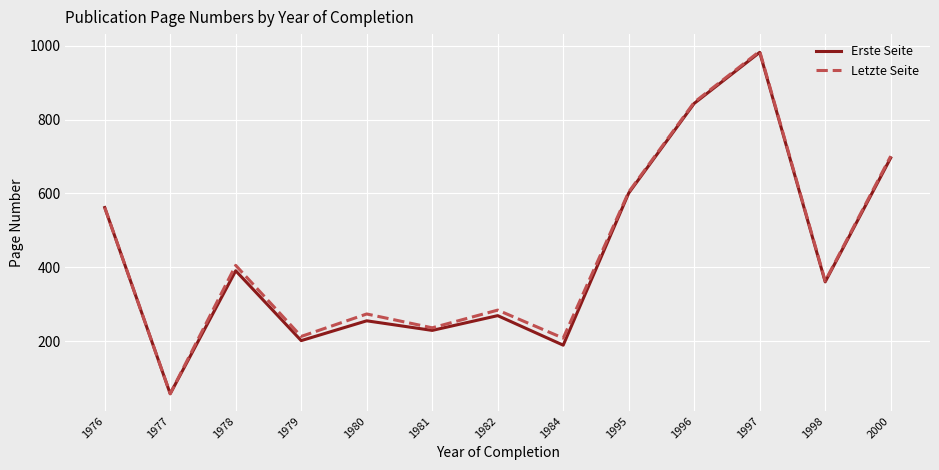

What is the difference between the maximum and minimum values in the Erste Seite series?

925.1